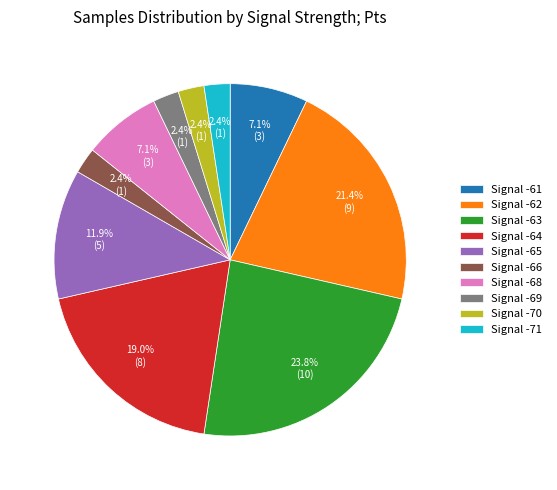

How many slices are in this pie chart?

10